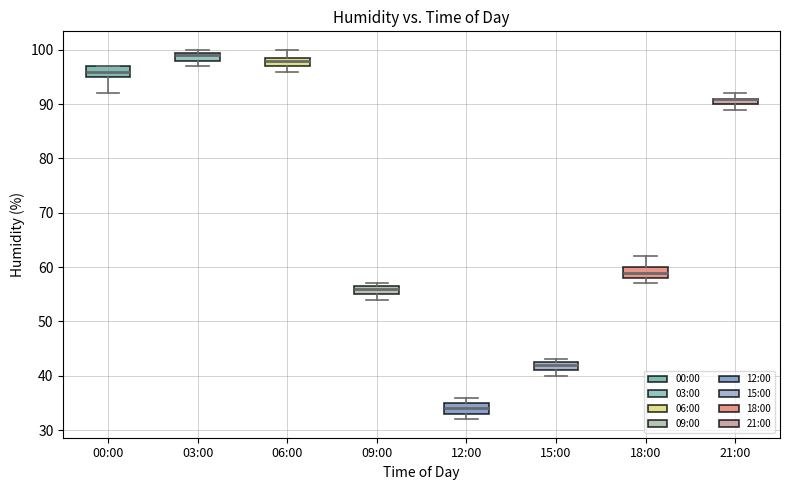

Where does the median line of the box for 03:00 sit on the y-axis? The values are not printed on the chart, so give them approximately, as read against the axis.

99